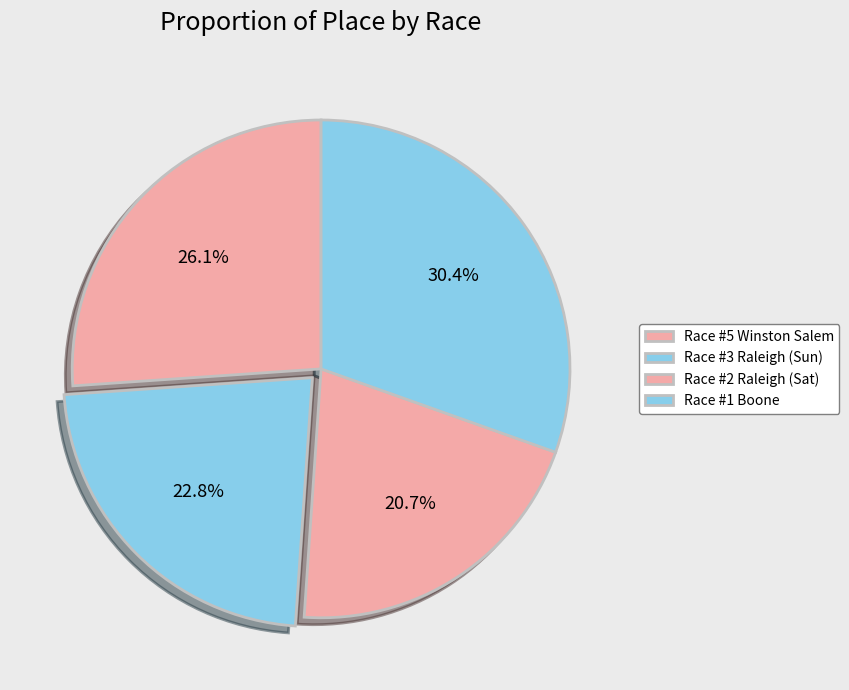

Count the number of slices in the pie.

4